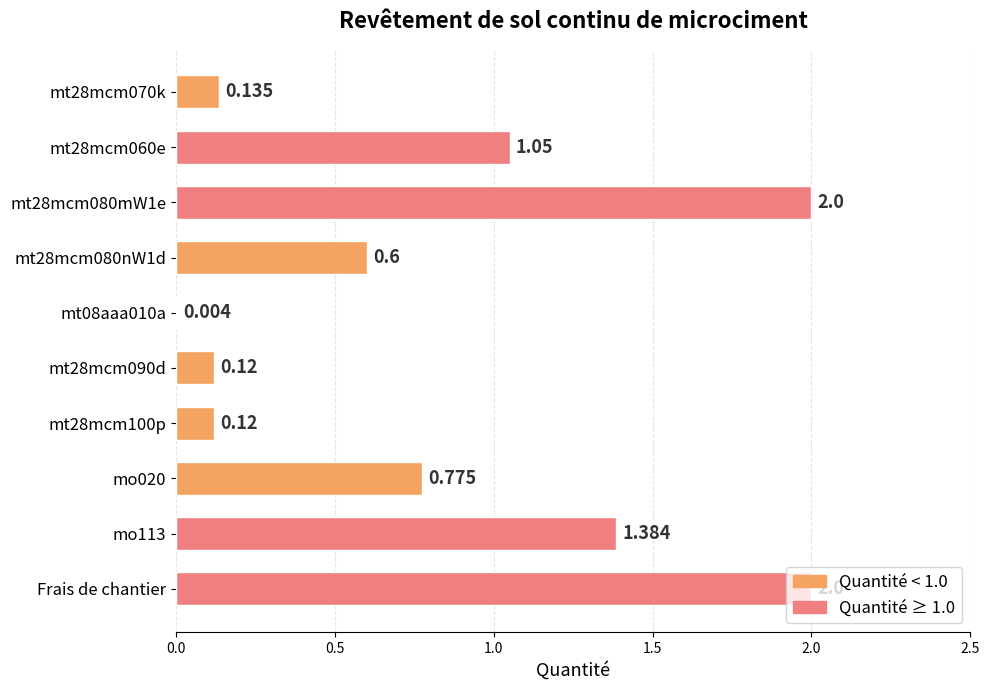

Which has a higher value, Frais de chantier or mt28mcm070k?

Frais de chantier